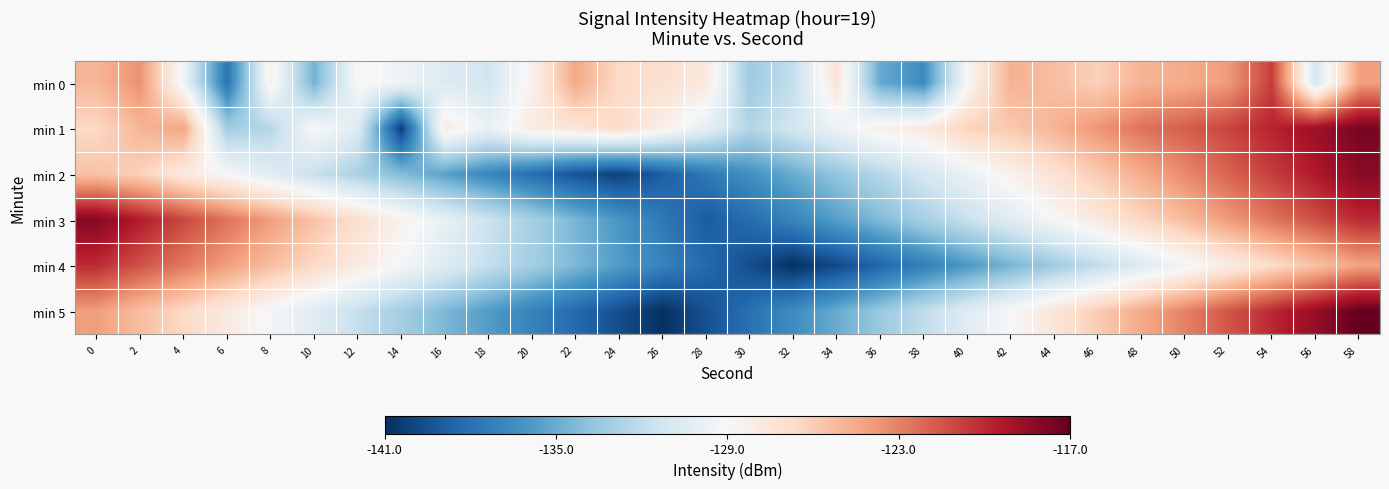

Reading left to right, list all the values displayed in this chart.

min 0: 0=-125.0	2=-123.5	4=-129.5	6=-137.7	8=-128.4	10=-134.7	12=-128.8	14=-129.4	16=-130.6	18=-131.2	20=-128.5	22=-124.4	24=-126.7	26=-127.1	28=-127.7	30=-133.3	32=-131.9	34=-127.4	36=-135.1	38=-136.5	40=-129.0	42=-124.8	44=-125.3	46=-126.2	48=-124.9	50=-124.5	52=-123.9	54=-120.7	56=-131.1	58=-124.1
min 1: 0=-126.6	2=-125.0	4=-124.3	6=-133.1	8=-132.4	10=-128.9	12=-130.6	14=-140.4	16=-128.0	18=-129.8	20=-128.0	22=-127.5	24=-126.8	26=-128.3	28=-130.1	30=-132.5	32=-131.2	34=-129.7	36=-128.4	38=-127.9	40=-126.3	42=-125.8	44=-124.9	46=-123.7	48=-122.5	50=-121.8	52=-120.9	54=-119.8	56=-118.7	58=-117.6
min 2: 0=-125.5	2=-126.2	4=-127.8	6=-129.1	8=-130.4	10=-131.7	12=-132.9	14=-134.2	16=-135.5	18=-136.8	20=-138.1	22=-139.4	24=-140.2	26=-138.9	28=-137.6	30=-136.3	32=-135.0	34=-133.7	36=-132.4	38=-131.1	40=-129.8	42=-128.5	44=-127.2	46=-125.9	48=-124.6	50=-123.3	52=-122.0	54=-120.7	56=-119.4	58=-118.1
min 3: 0=-118.0	2=-119.5	4=-121.0	6=-122.5	8=-124.0	10=-125.5	12=-127.0	14=-128.5	16=-130.0	18=-131.5	20=-133.0	22=-134.5	24=-136.0	26=-137.5	28=-139.0	30=-138.2	32=-136.9	34=-135.6	36=-134.3	38=-133.0	40=-131.7	42=-130.4	44=-129.1	46=-127.8	48=-126.5	50=-125.2	52=-123.9	54=-122.6	56=-121.3	58=-120.0
min 4: 0=-120.1	2=-121.4	4=-122.7	6=-124.0	8=-125.3	10=-126.6	12=-127.9	14=-129.2	16=-130.5	18=-131.8	20=-133.1	22=-134.4	24=-135.7	26=-137.0	28=-138.3	30=-139.6	32=-140.9	34=-139.8	36=-138.5	38=-137.2	40=-135.9	42=-134.6	44=-133.3	46=-132.0	48=-130.7	50=-129.4	52=-128.1	54=-126.8	56=-125.5	58=-124.2
min 5: 0=-124.0	2=-125.3	4=-126.6	6=-127.9	8=-129.2	10=-130.5	12=-131.8	14=-133.1	16=-134.4	18=-135.7	20=-137.0	22=-138.3	24=-139.6	26=-140.9	28=-139.5	30=-138.0	32=-136.5	34=-135.0	36=-133.5	38=-132.0	40=-130.5	42=-129.0	44=-127.5	46=-126.0	48=-124.5	50=-123.0	52=-121.5	54=-120.0	56=-118.5	58=-117.0